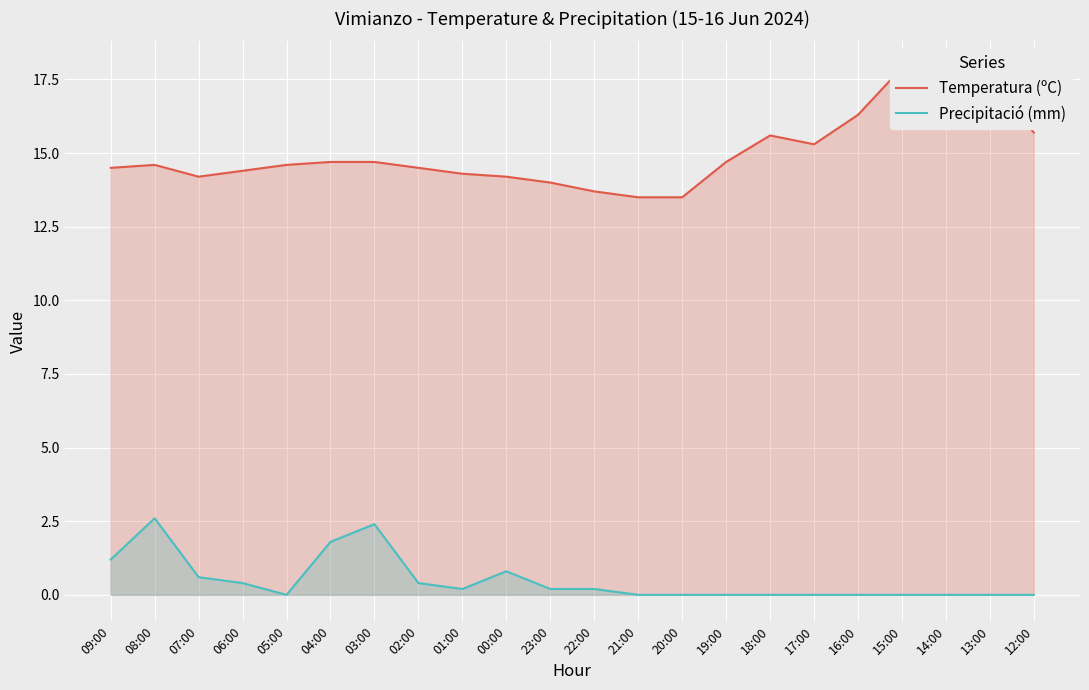

What is the difference between the highest and lowest values at 22:00?

13.5